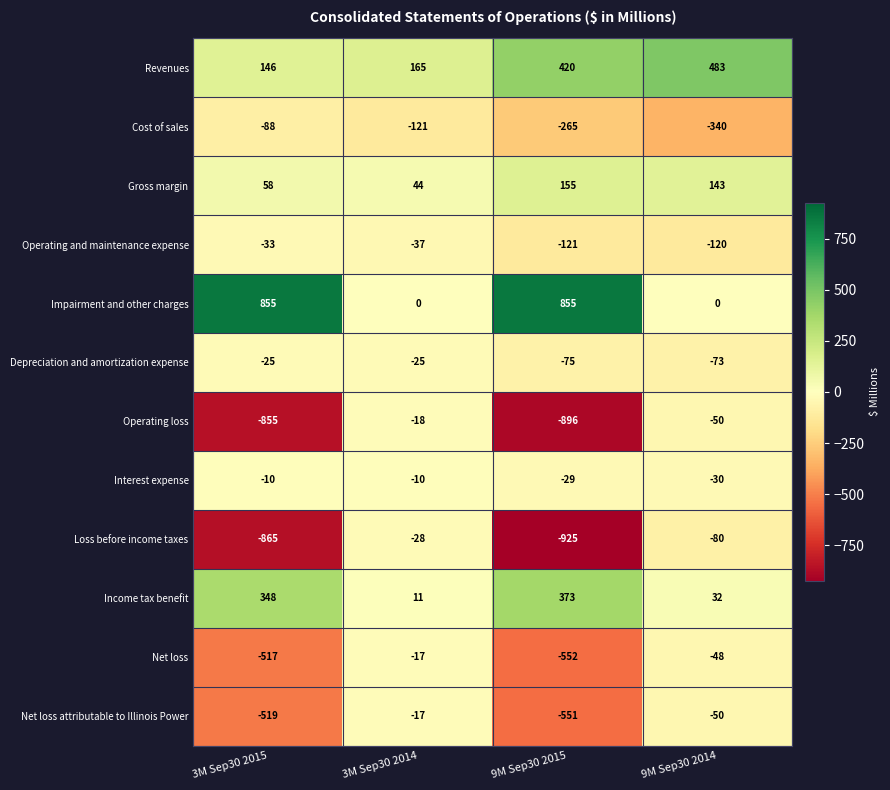

What is the lowest value of the Depreciation and amortization expense series?

-75